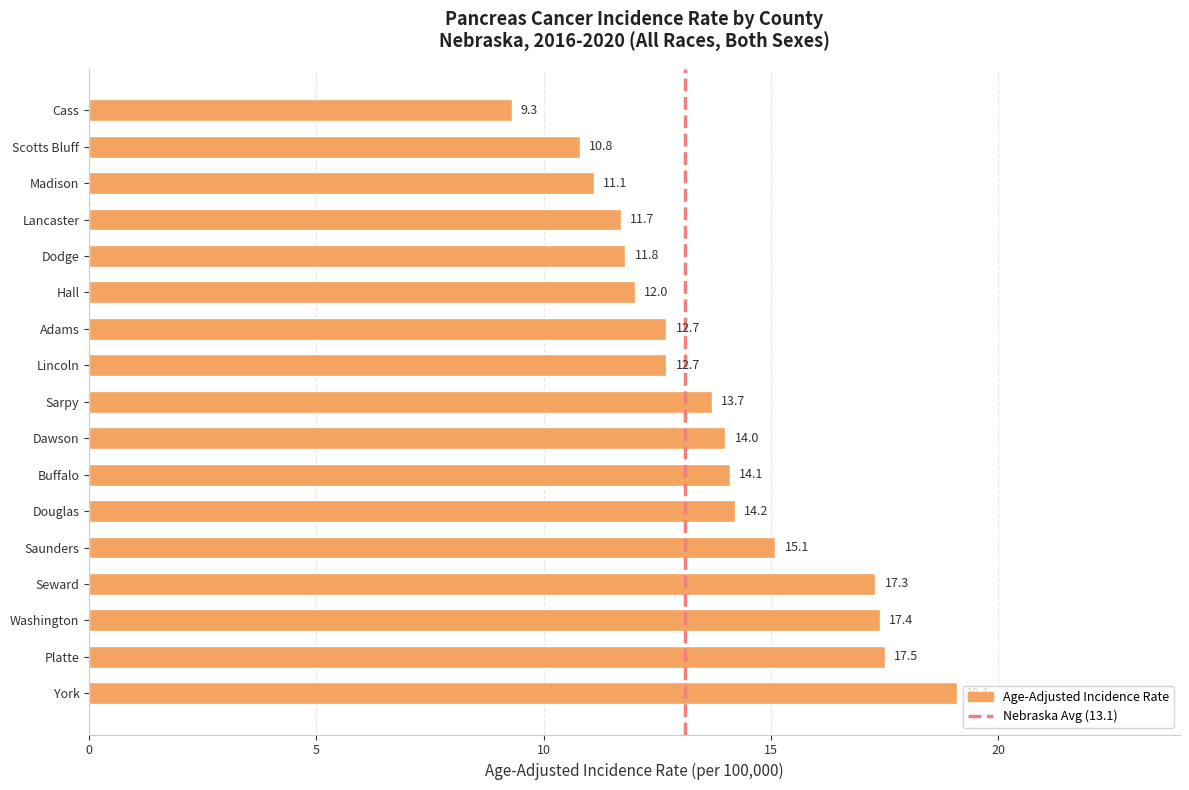

What is the change in value from Hall to Adams?

+0.7